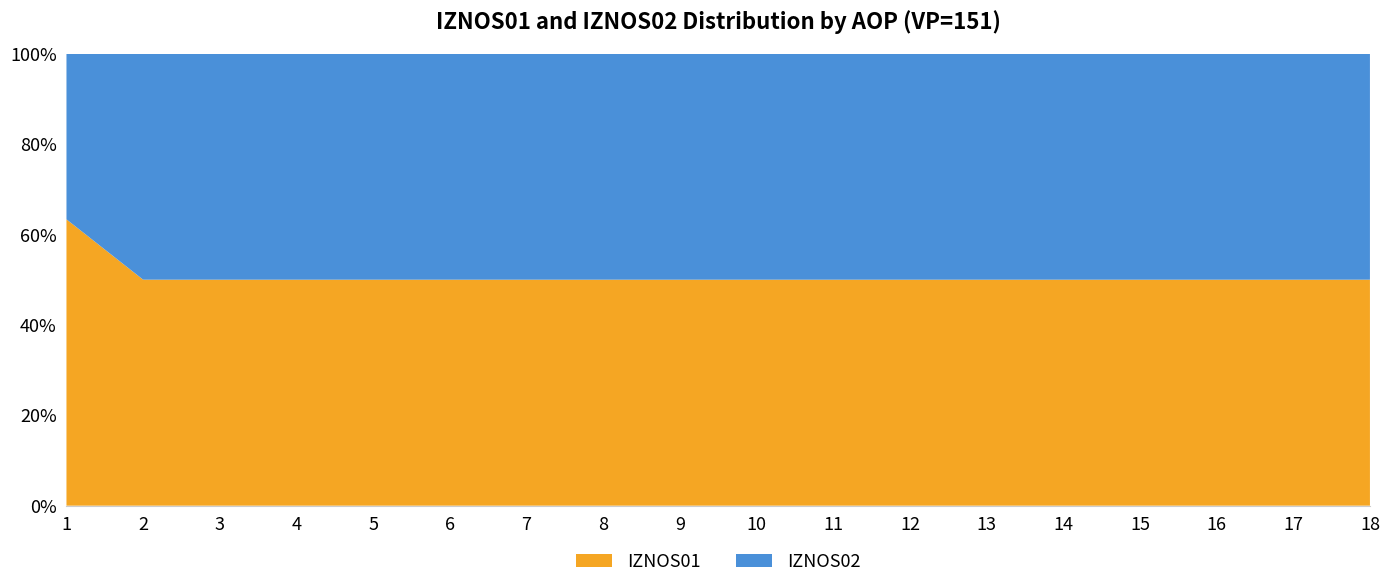

Reading left to right, list all the values displayed in this chart.

IZNOS01: 7551397.1	0.0	0.0	0.0	0.0	0.0	0.0	0.0	0.0	0.0	0.0	0.0	0.0	0.0	0.0	0.0	0.0	0.0
IZNOS02: 4368684.2	0.0	0.0	0.0	0.0	0.0	0.0	0.0	0.0	0.0	0.0	0.0	0.0	0.0	0.0	0.0	0.0	0.0